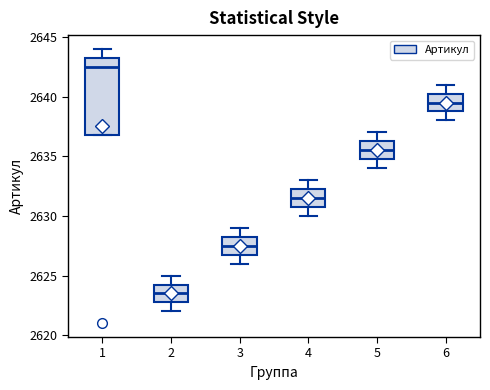

Reading left to right, transcribe this box plot: for each box, give where its median line is, the range the box spans, and where its two whiskers end, as read against the y-axis. The values are not printed on the chart, so give them approximately, as read against the axis.

1: median 2642.5, box 2637.0 to 2643.5, whiskers 2637.0 to 2644.0
2: median 2623.5, box 2623.0 to 2624.5, whiskers 2622.0 to 2625.0
3: median 2627.5, box 2627.0 to 2628.5, whiskers 2626.0 to 2629.0
4: median 2631.5, box 2631.0 to 2632.5, whiskers 2630.0 to 2633.0
5: median 2635.5, box 2635.0 to 2636.5, whiskers 2634.0 to 2637.0
6: median 2639.5, box 2639.0 to 2640.5, whiskers 2638.0 to 2641.0